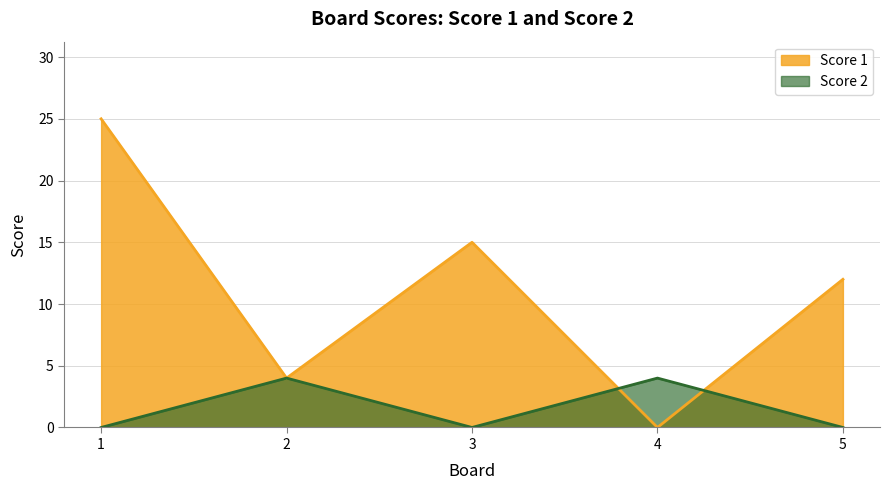

Does the chart have visible grid lines?

Yes